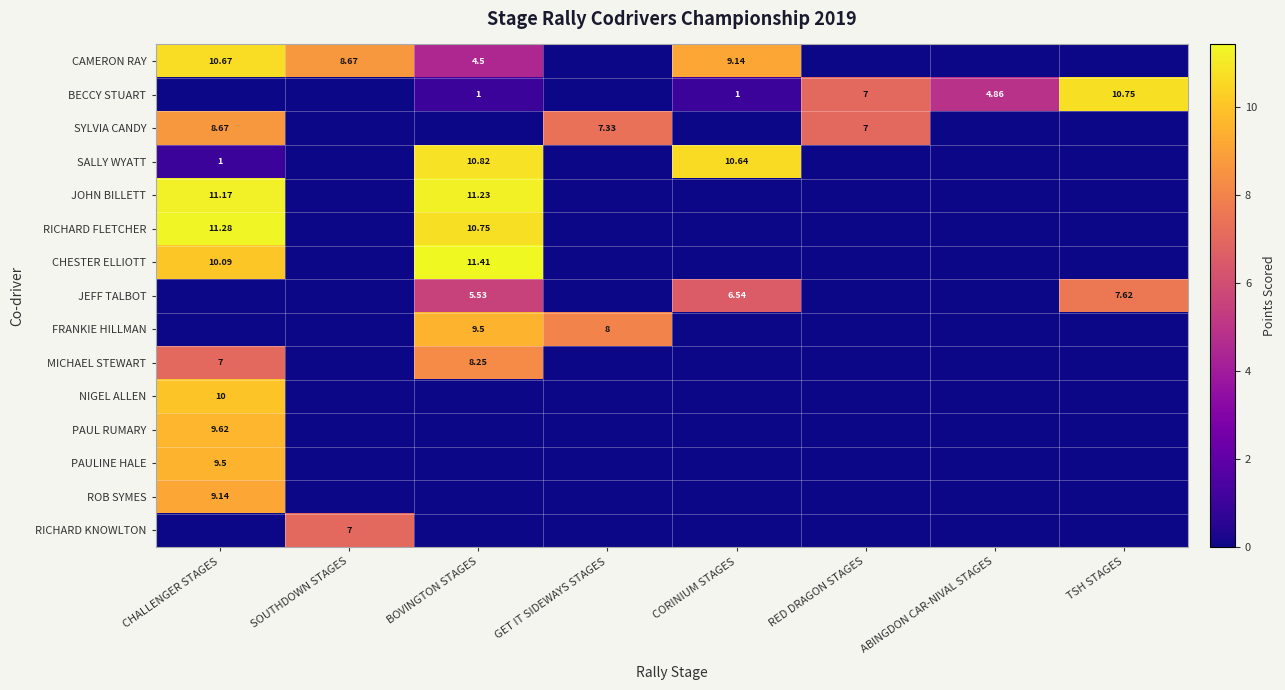

How many positive values does the SYLVIA CANDY series have?

3